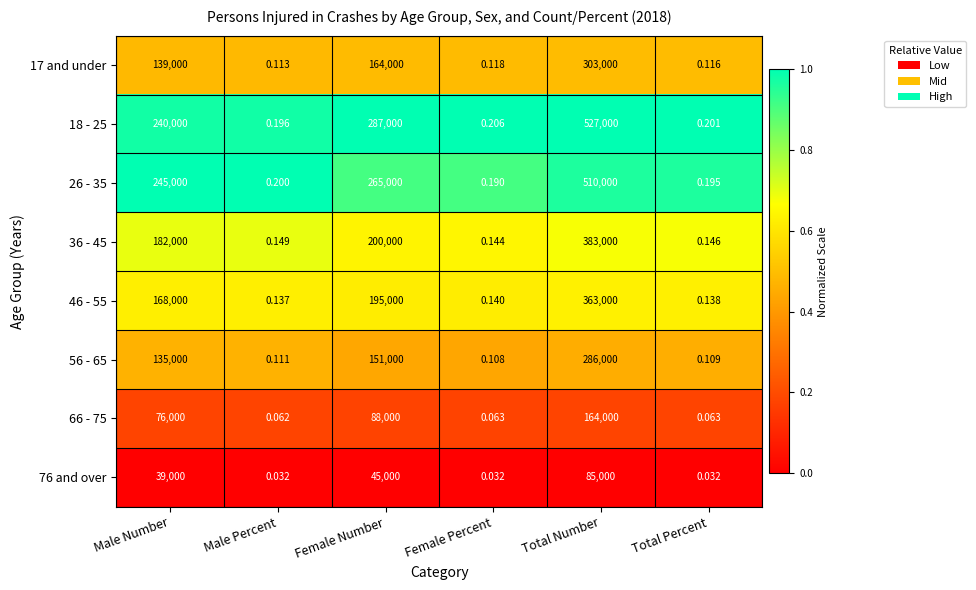

At which label is 26 - 35 closest to 255000?

Male Number